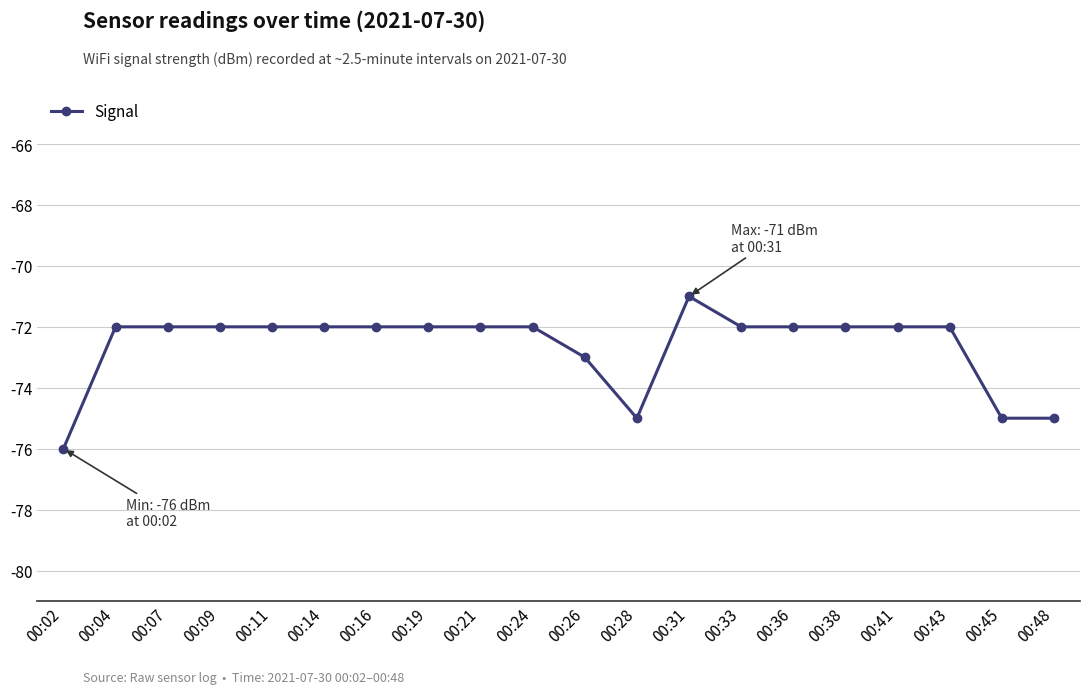

What is the greatest value displayed?

-71